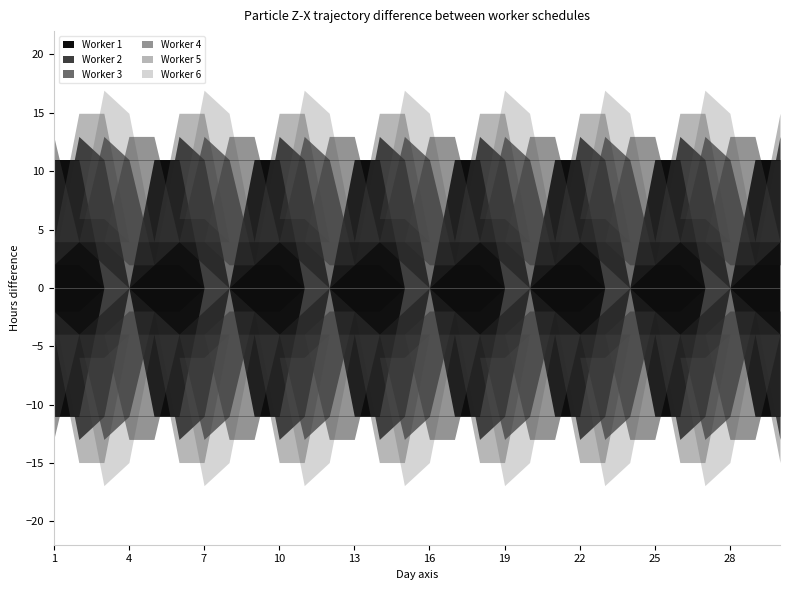

True or false: Worker 1 has a value of 16 at 1.

False